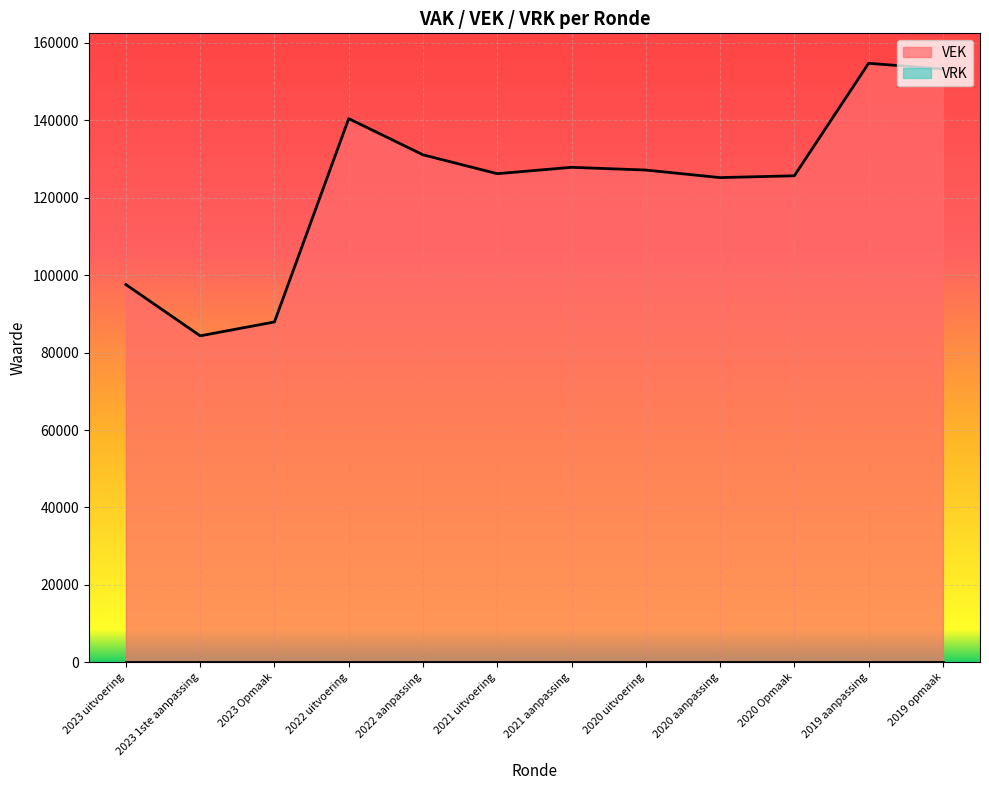

Is it true that the value at 2019 aanpassing is 154735?

True